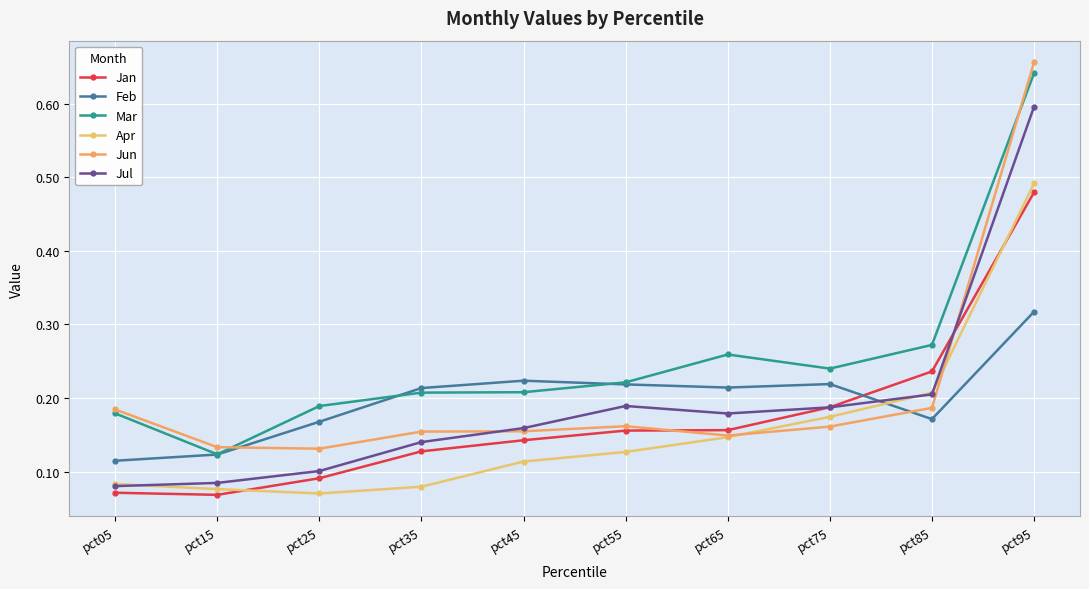

What is the lowest value of the Feb series?

0.1